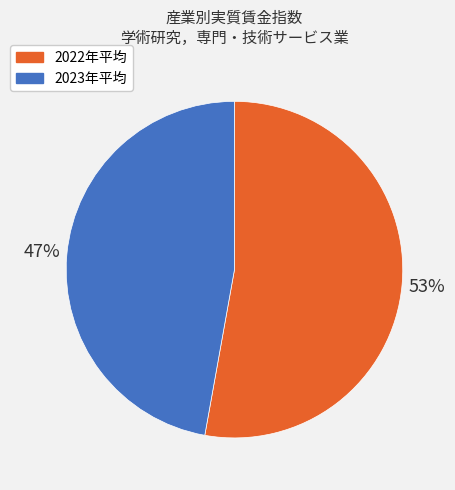

The 2023年平均 slice represents 56% of the pie. True or false?

False